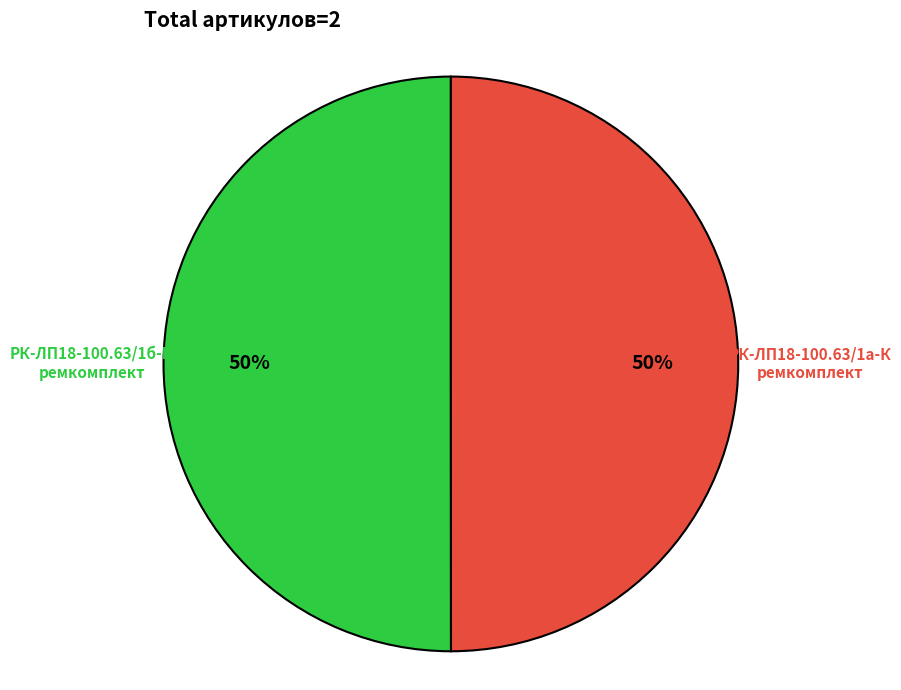

Approximately how many times larger is the value at РК-ЛП18-100.63/1а-К ремкомплект compared to РК-ЛП18-100.63/1б-К ремкомплект?

1.0